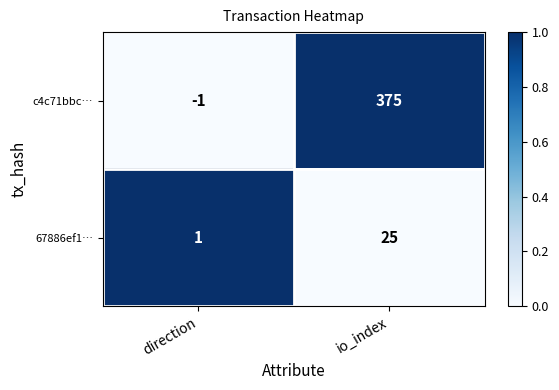

What is the sum of the c4c71bbc… values at direction and io_index?

374